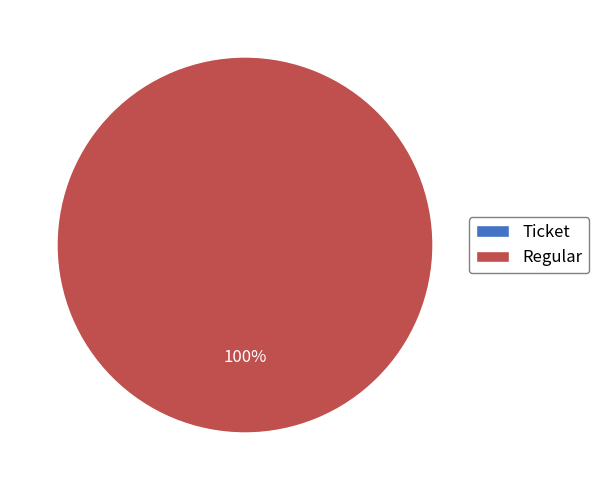

To the nearest percent, what is the combined percentage of Ticket and Regular?

100%